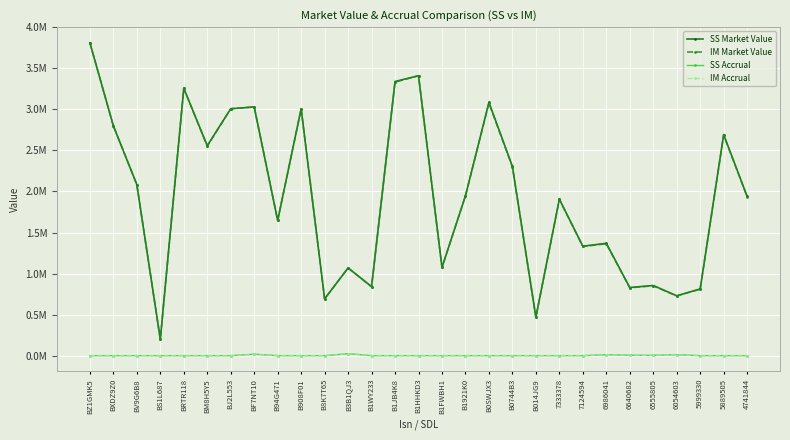

True or false: SS Accrual and SS Market Value cross at least once.

False